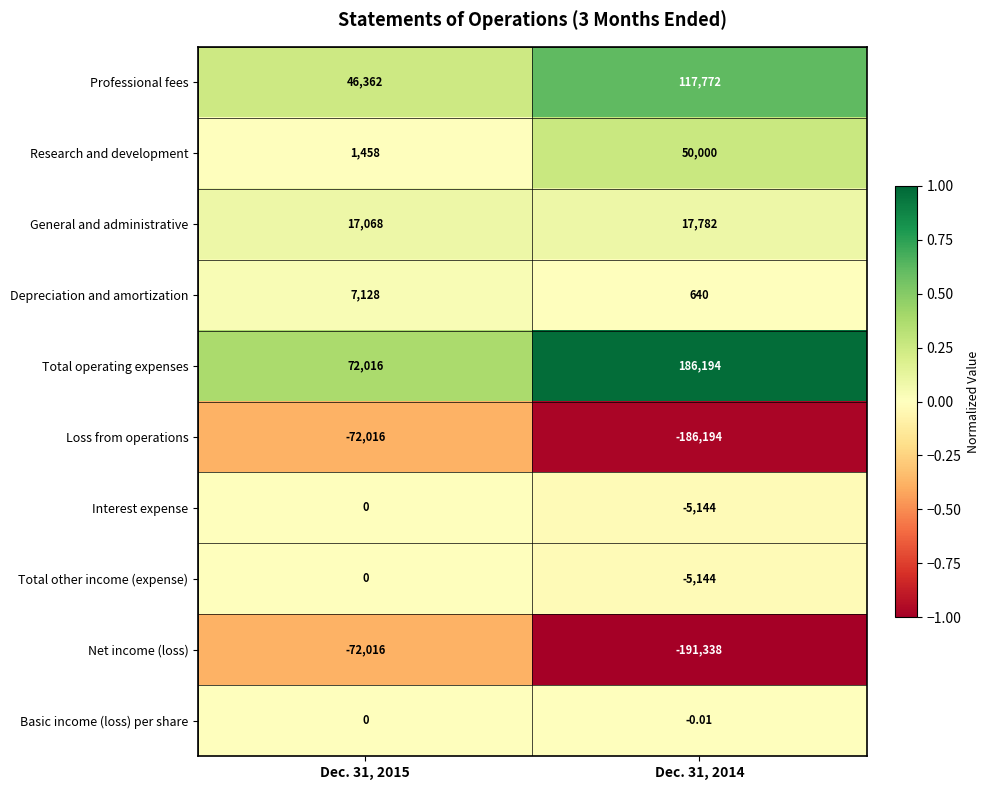

Which series changed the most between Dec. 31, 2015 and Dec. 31, 2014?

Net income (loss)